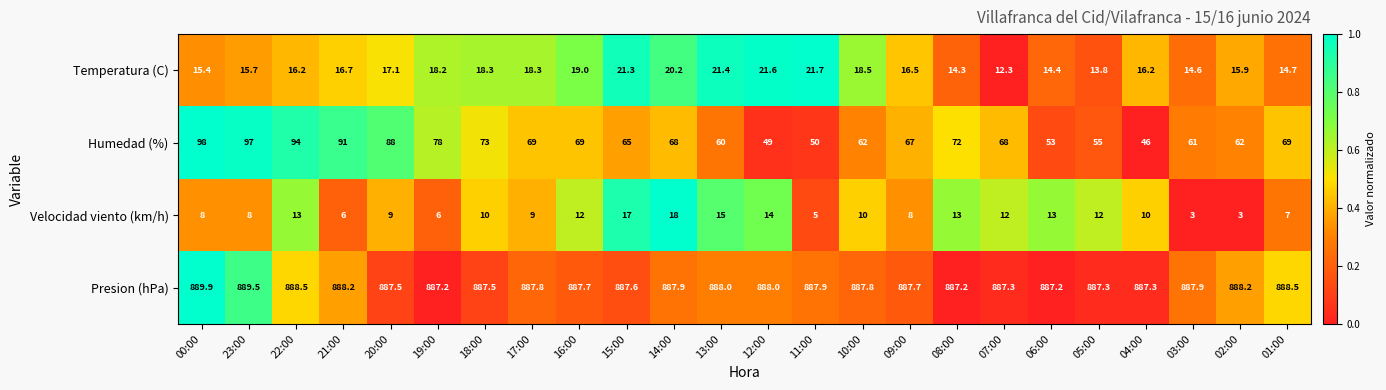

True or false: Velocidad viento (km/h) has a value of 10.0 at 21:00.

False